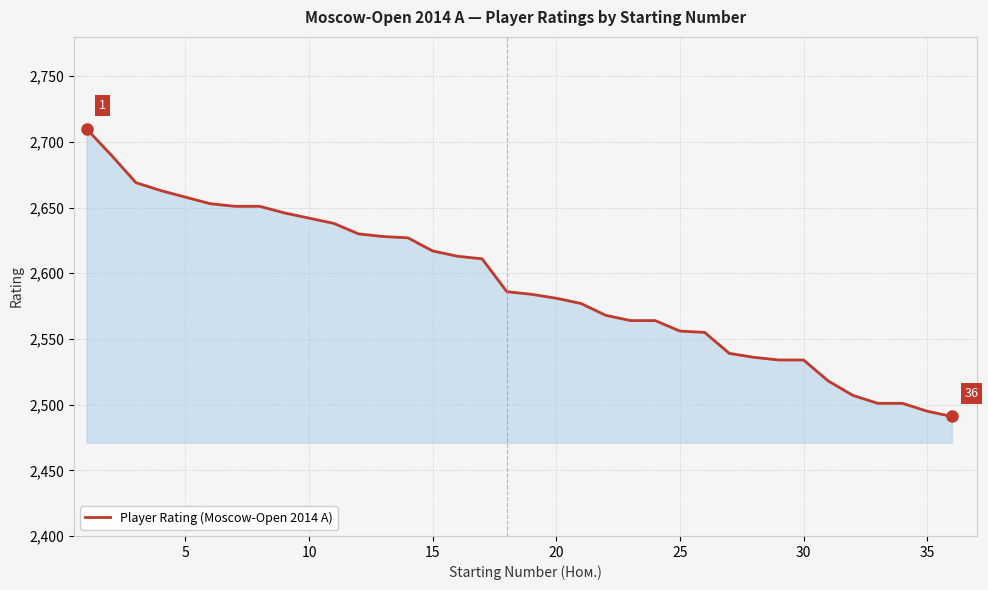

What is the smallest value displayed?

2491